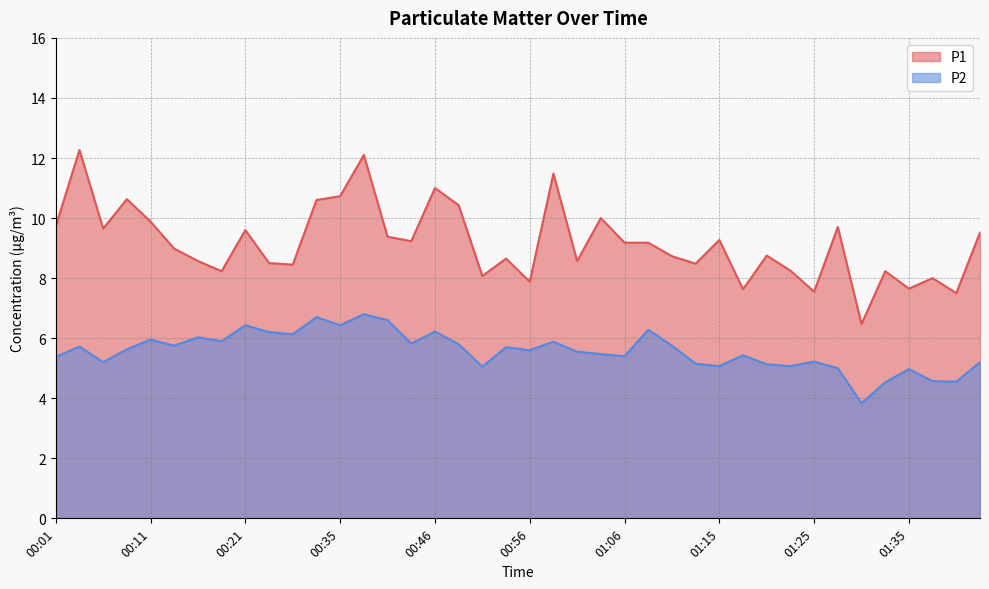

Which series has the largest range (max minus min)?

P1